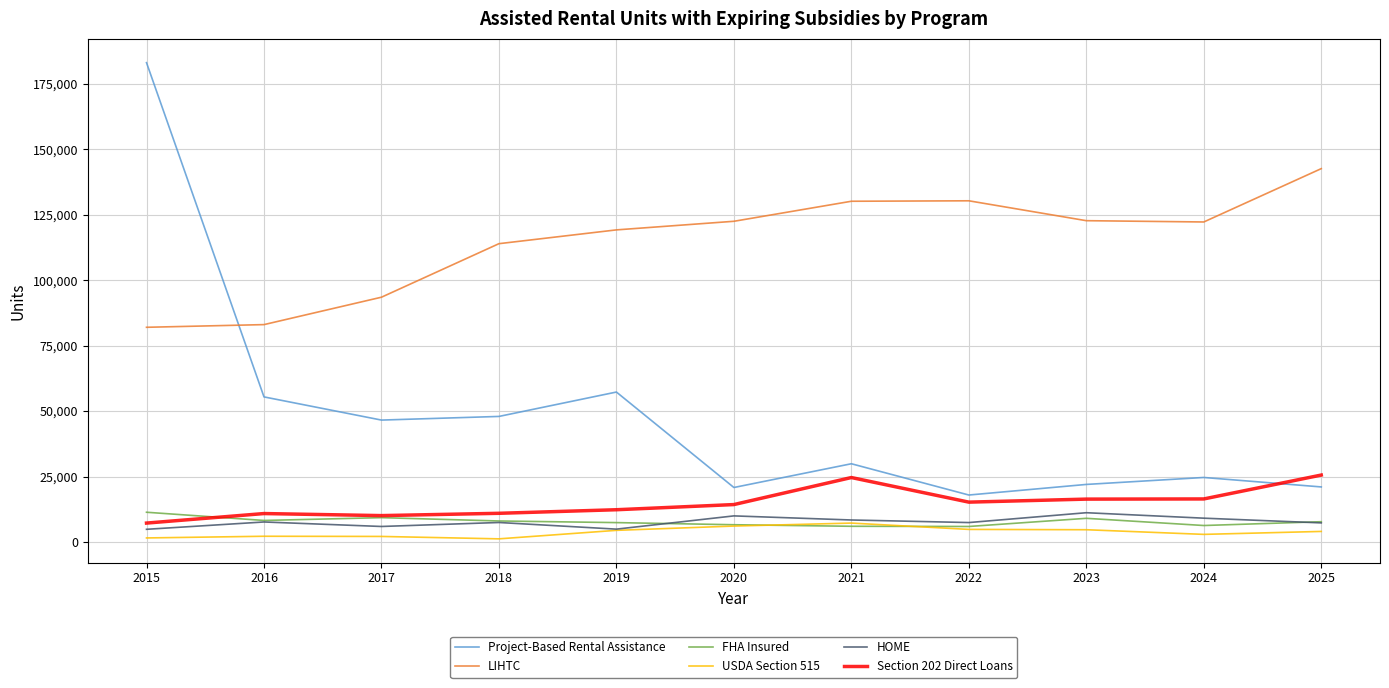

Which series has the widest spread of values?

Project-Based Rental Assistance